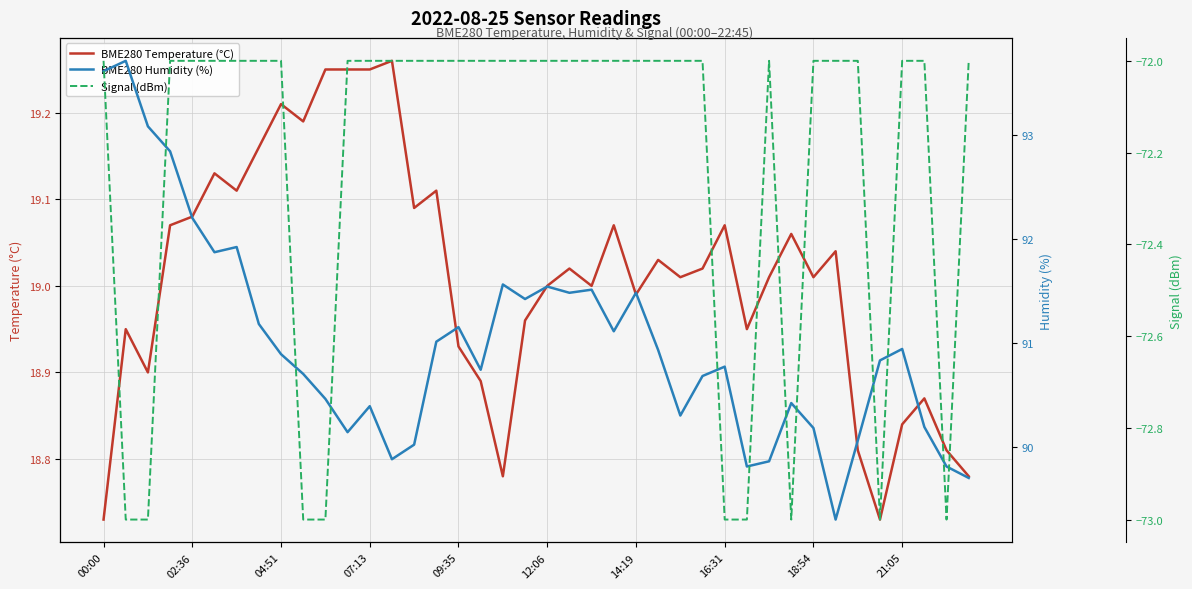

What is the greatest value displayed?

93.7